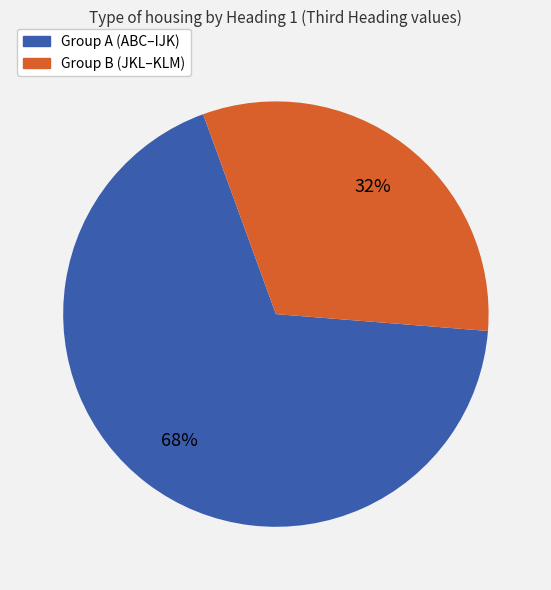

Does any single category account for the majority?

Yes